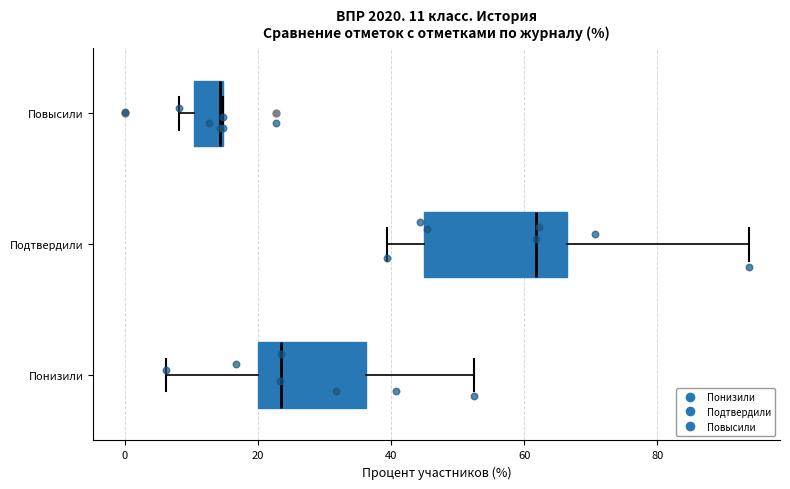

Comparing the boxes themselves (not the whiskers), which one is the widest?

Подтвердили